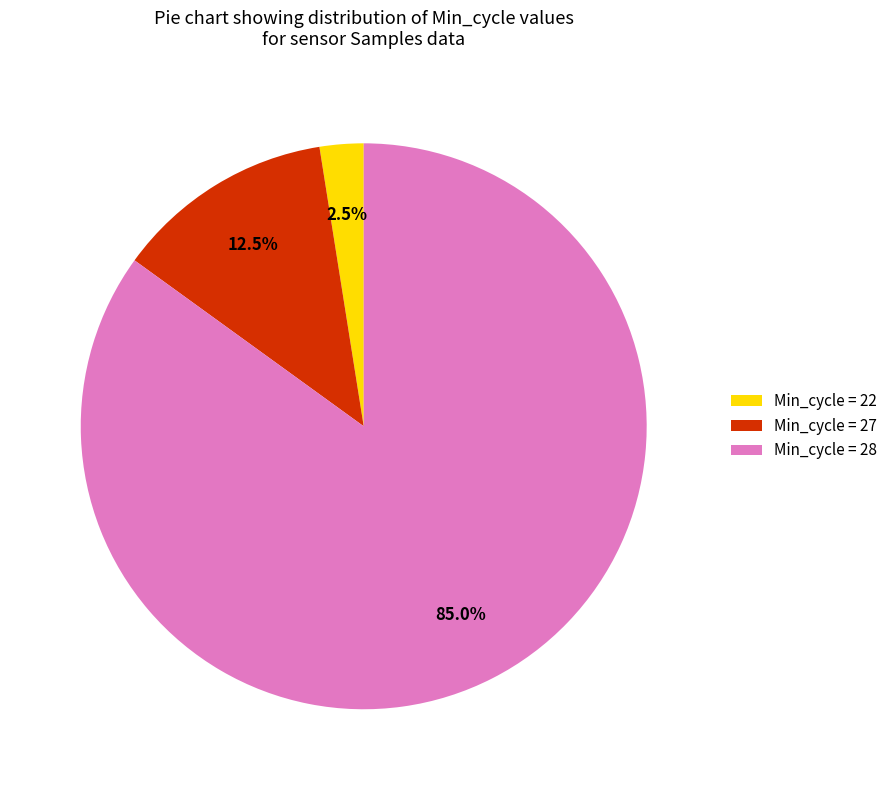

Do Min_cycle = 28 and Min_cycle = 27 together represent more than half of the pie?

Yes